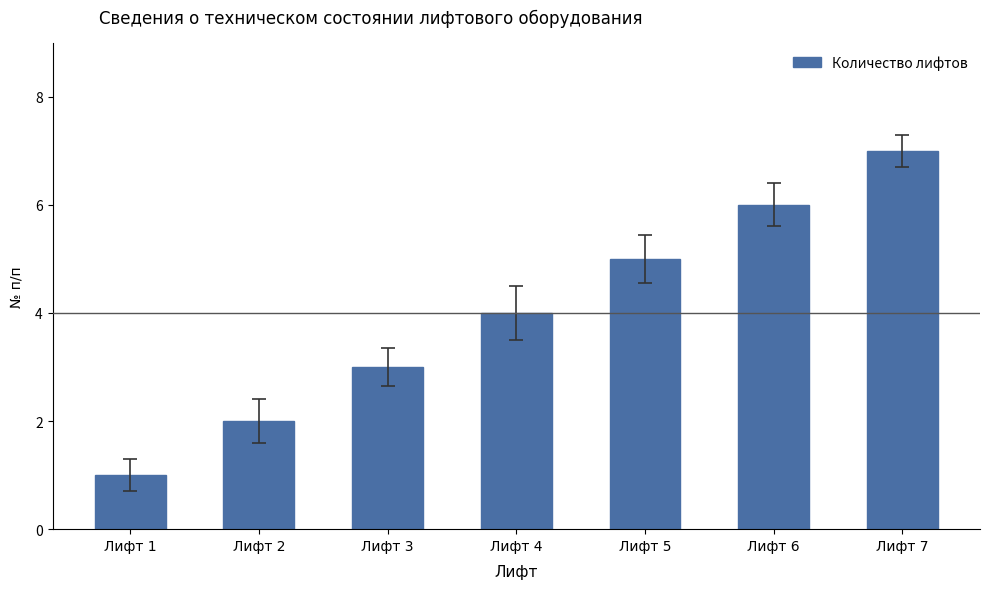

How many series are shown in this chart?

1